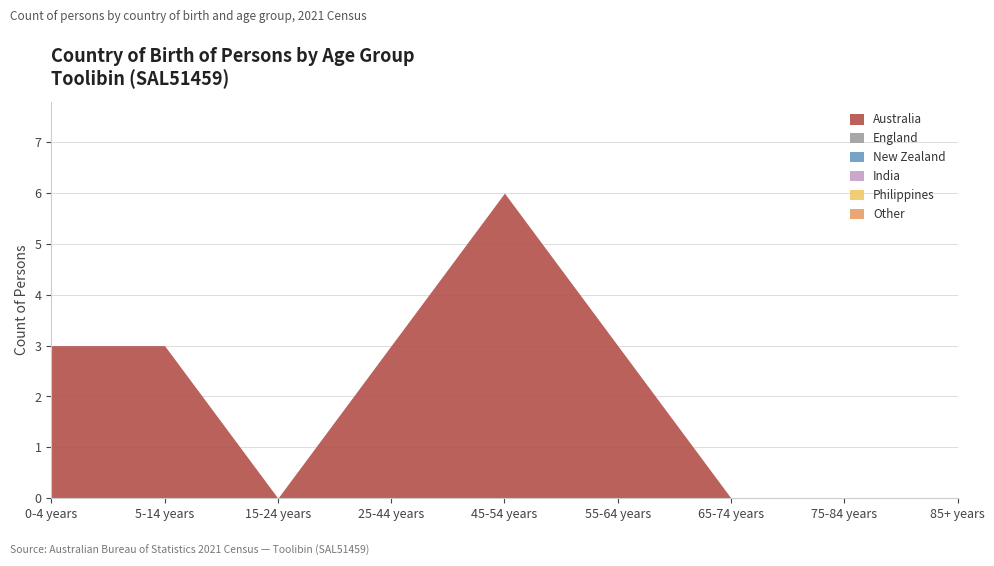

At which category does the chart reach its peak across all series?

45-54 years